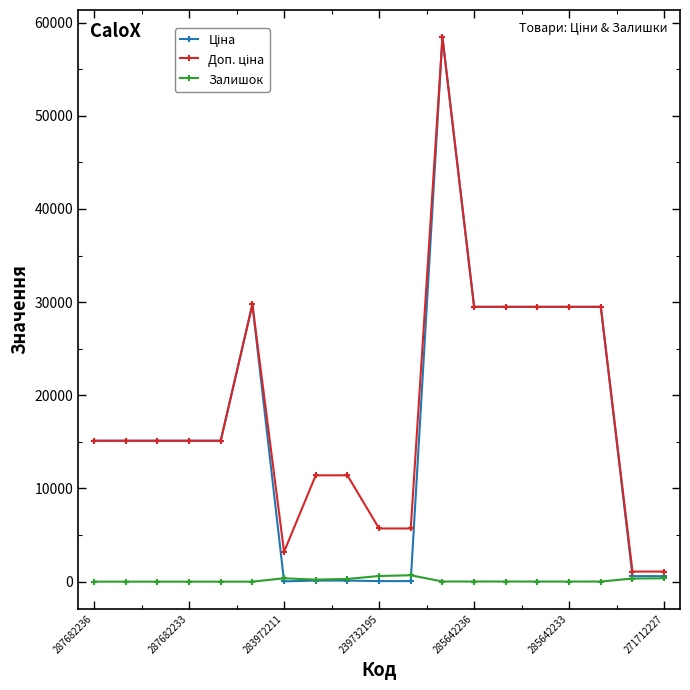

At how many categories does at least one series exceed 20101?

7